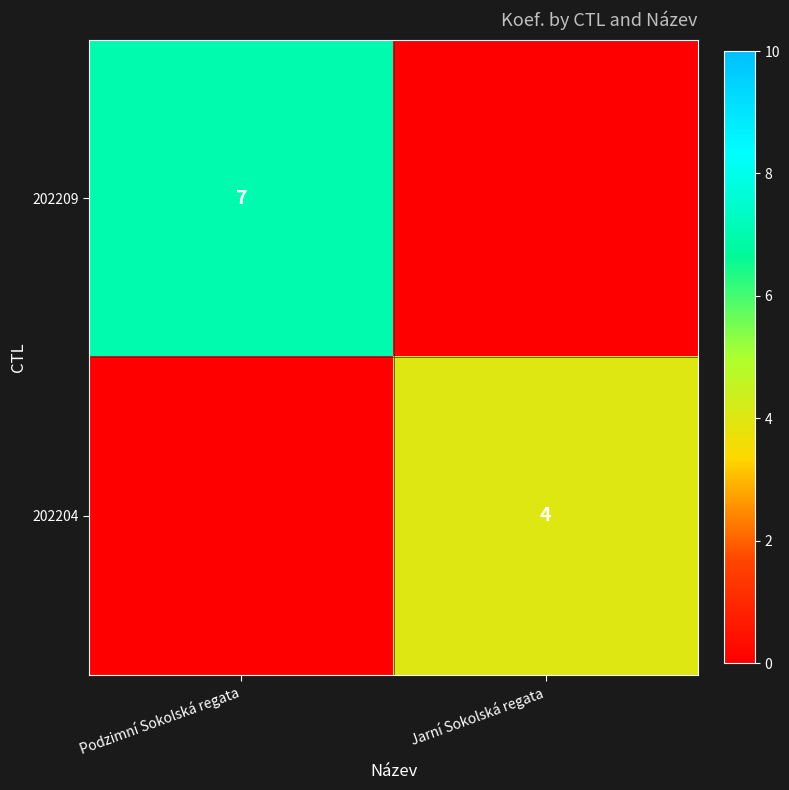

The 202204 series shows 4 at Jarní Sokolská regata. True or false?

True